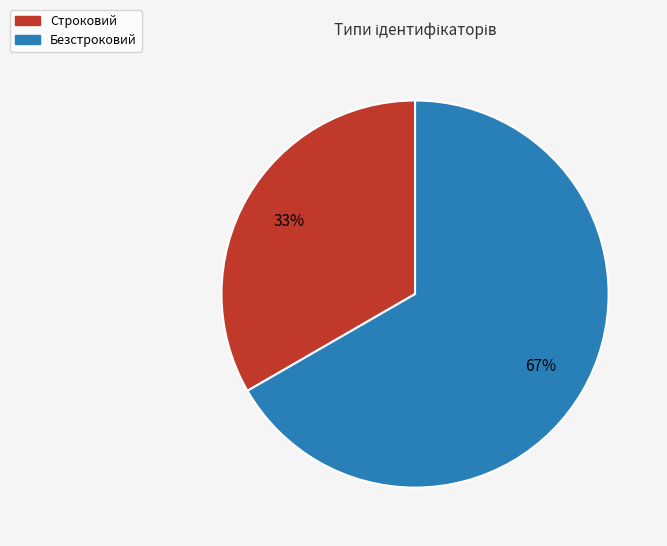

To the nearest percent, what portion does Строковий represent?

33%